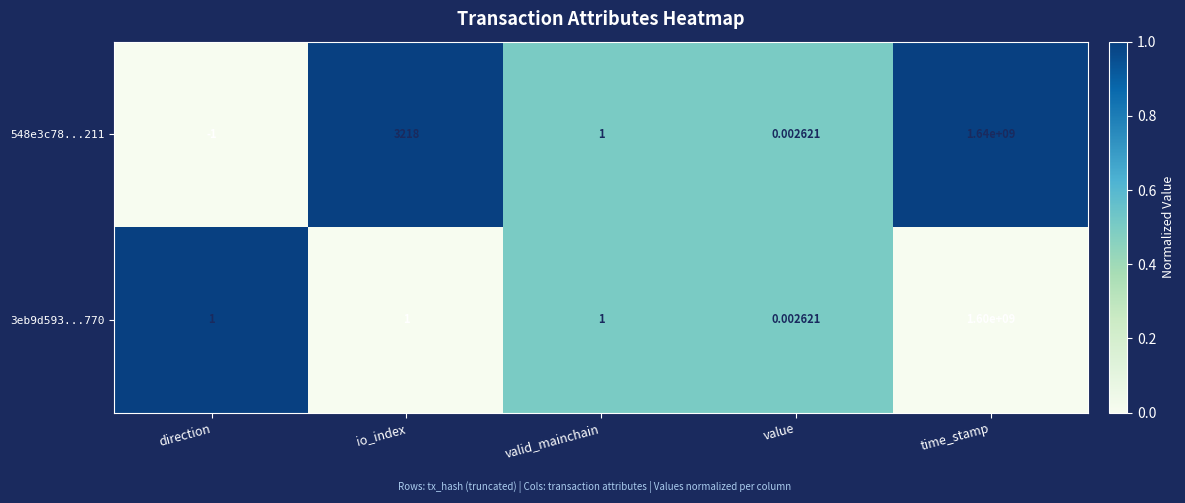

What is the maximum value shown in the chart?

1640000000.0